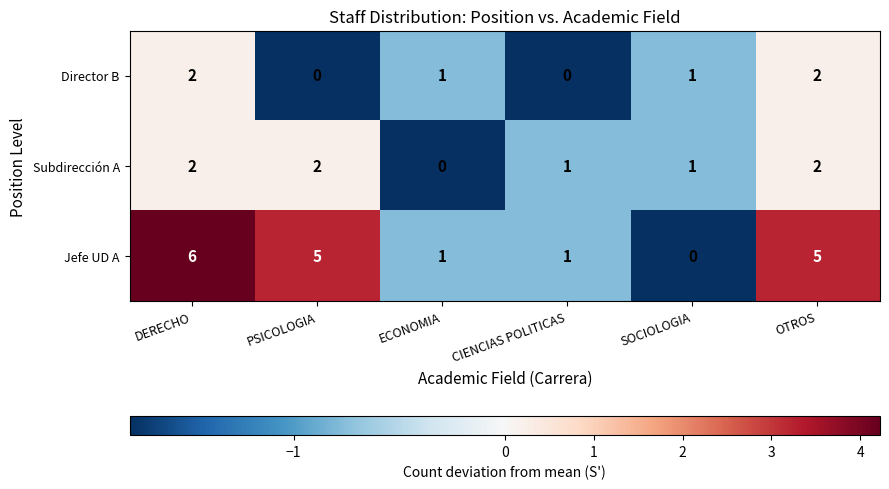

What is the sum of all Subdirección A values?

8